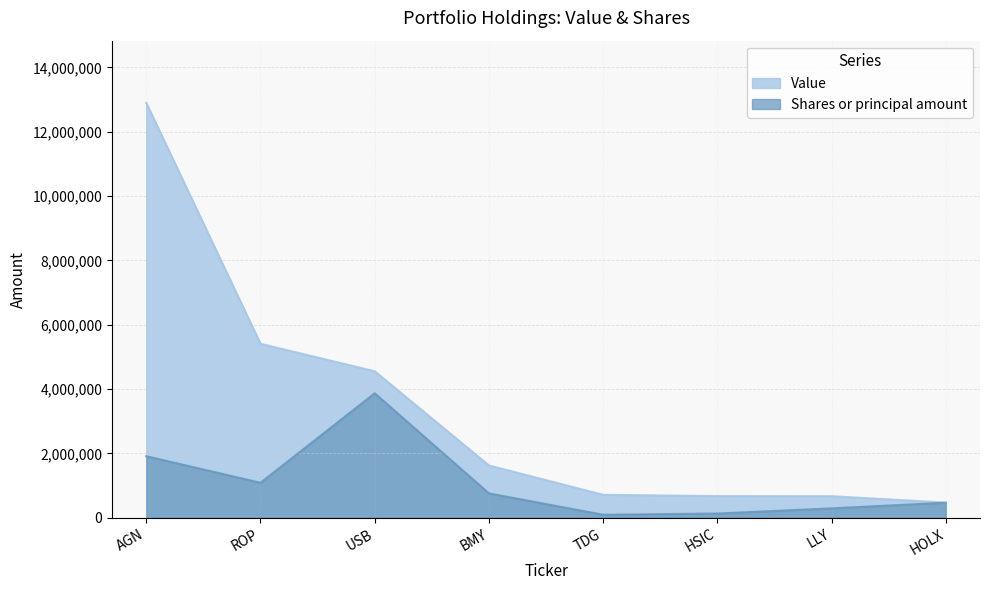

In Shares or principal amount, how many points are lower than both neighbors (excluding endpoints)?

2